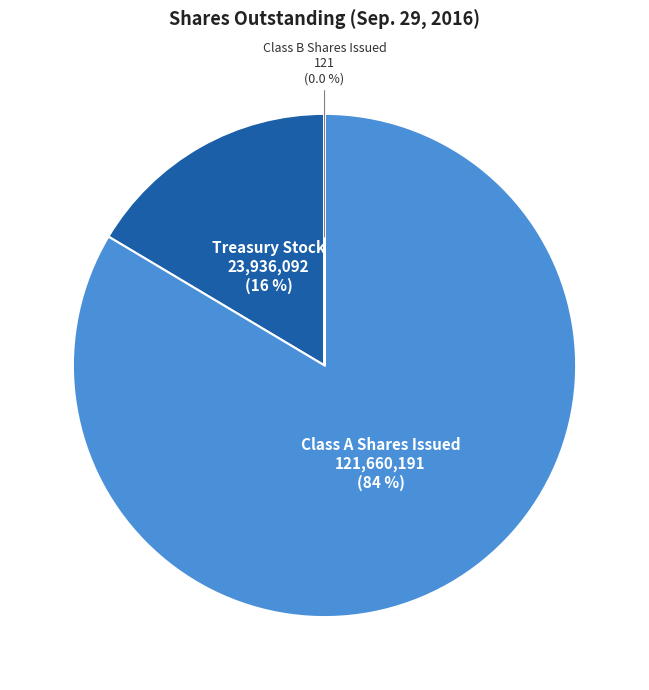

Between Class A Shares Issued and Treasury Stock, which is larger?

Class A Shares Issued